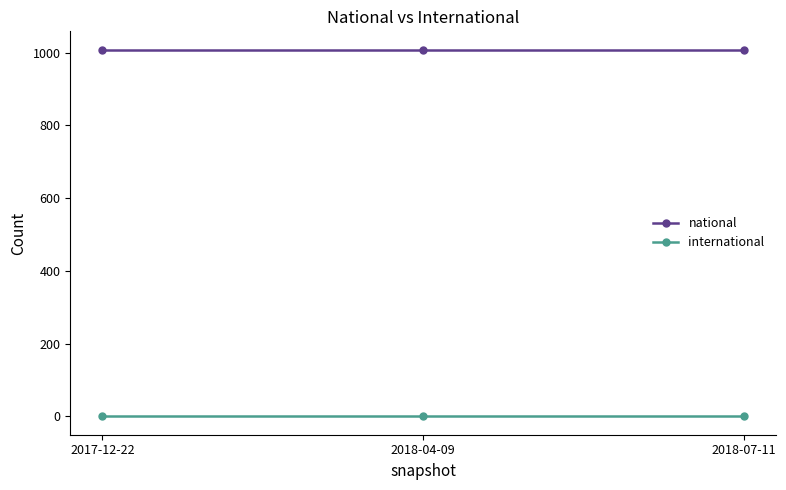

What is the spread (max minus min) of values at 2017-12-22?

1008